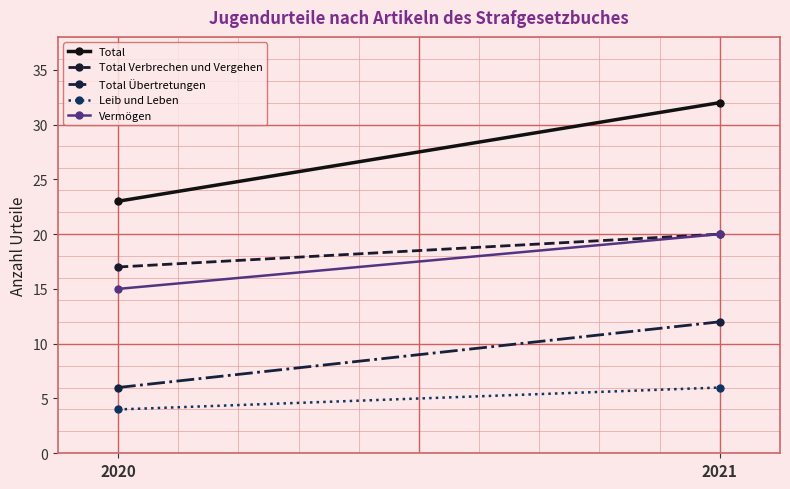

Is this an area chart (filled region under the line)?

No